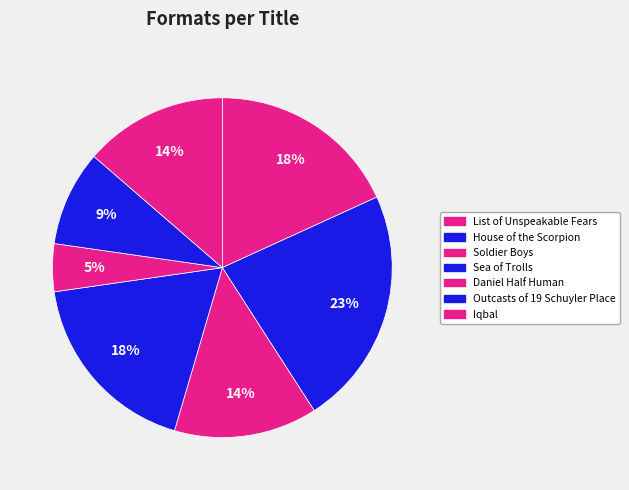

What percentage is the Iqbal slice, to the nearest percent?

14%